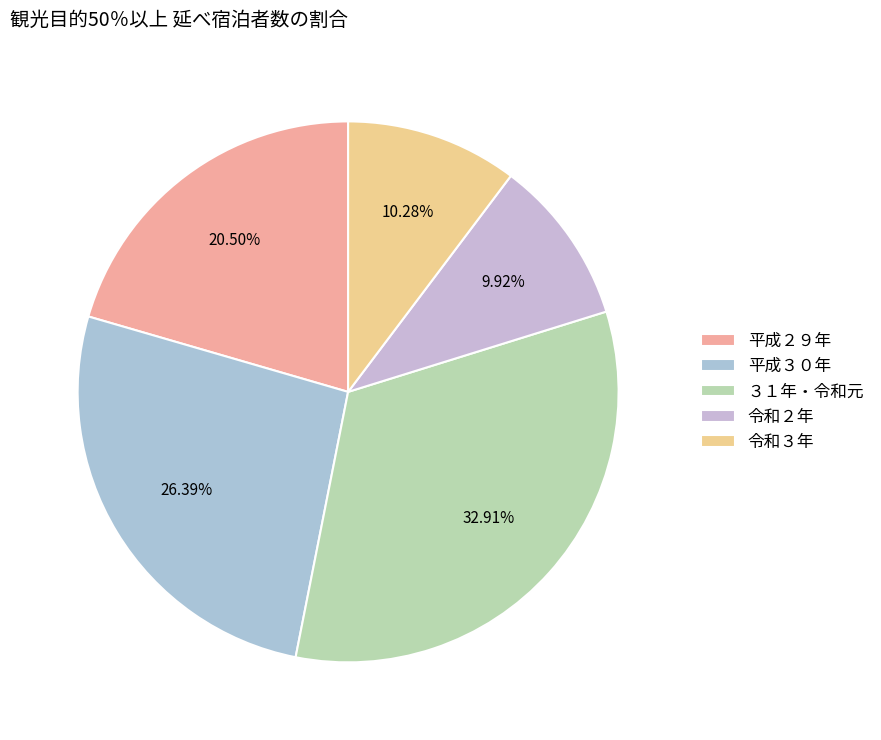

To the nearest percent, what is the difference between the largest and smallest slice percentages?

23%